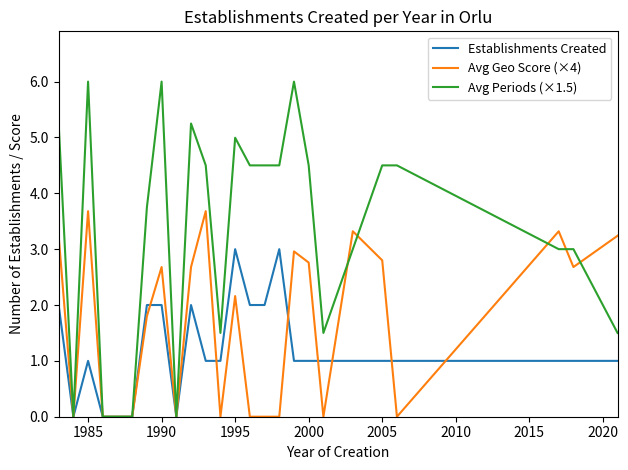

Which series has the largest range (max minus min)?

Avg Periods (×1.5)